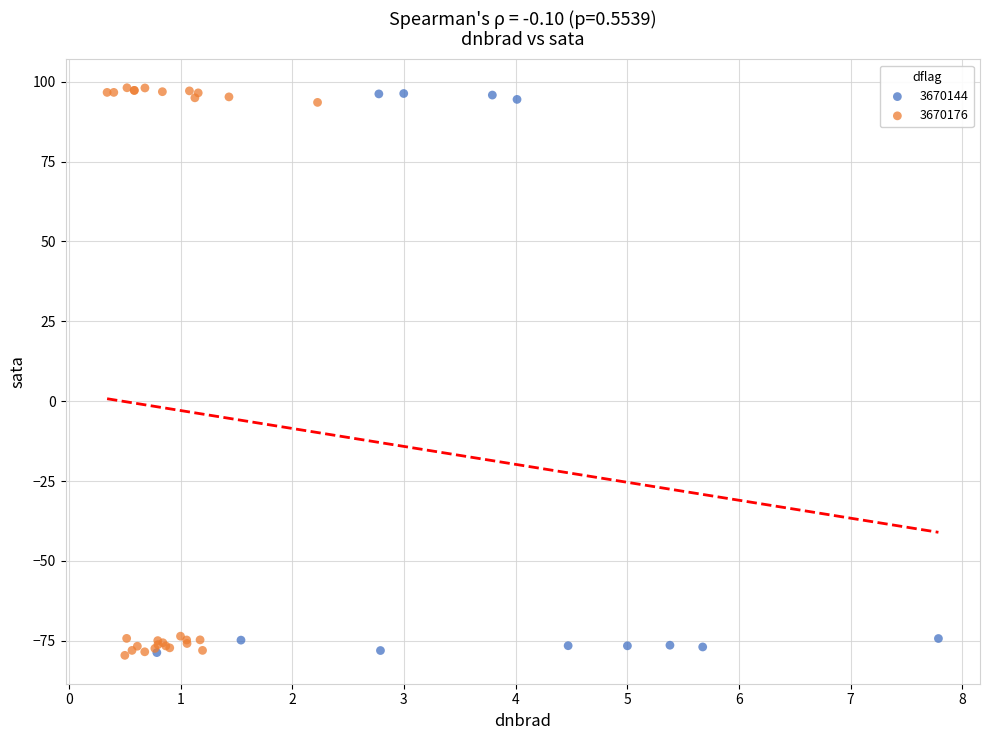

Which series has the largest Y range (max minus min)?

3670176